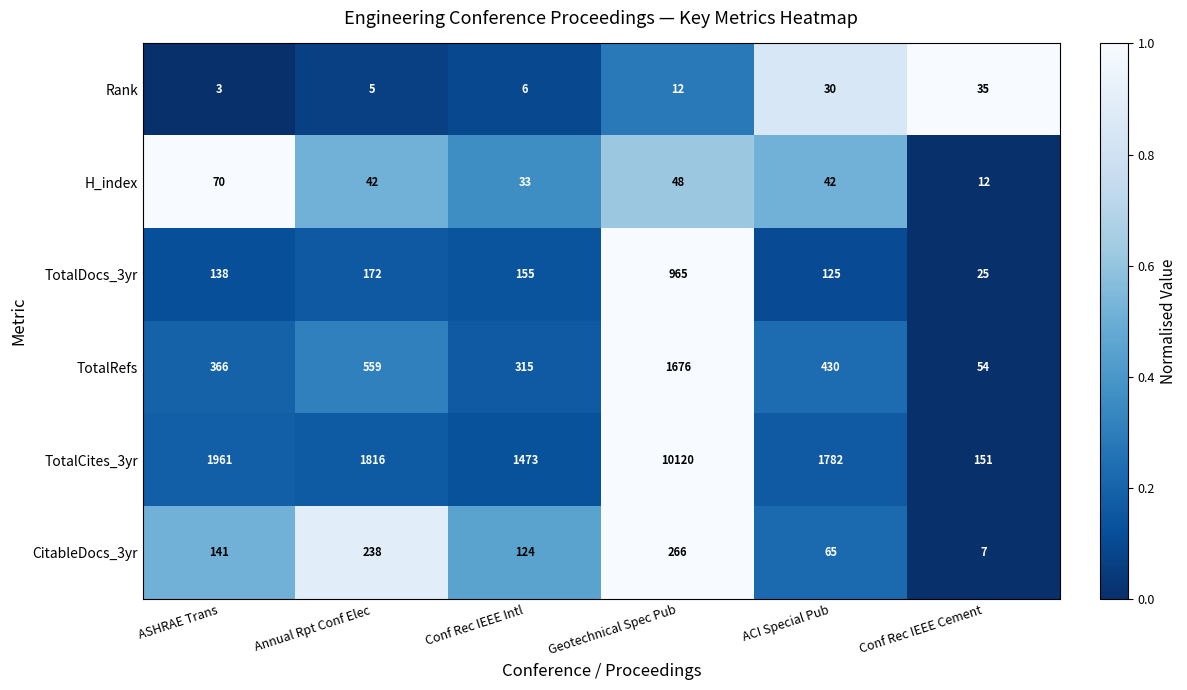

What is the difference between the TotalCites_3yr values at Conf Rec IEEE Cement and ASHRAE Trans?

1810